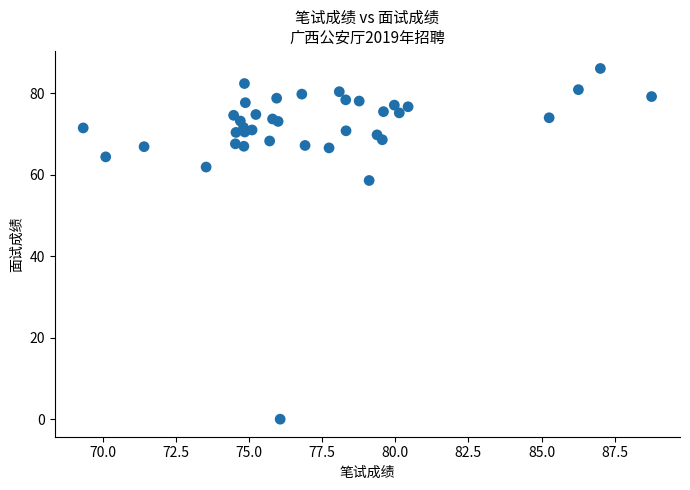

What Y value in the scatter plot is closest to 43?

58.6